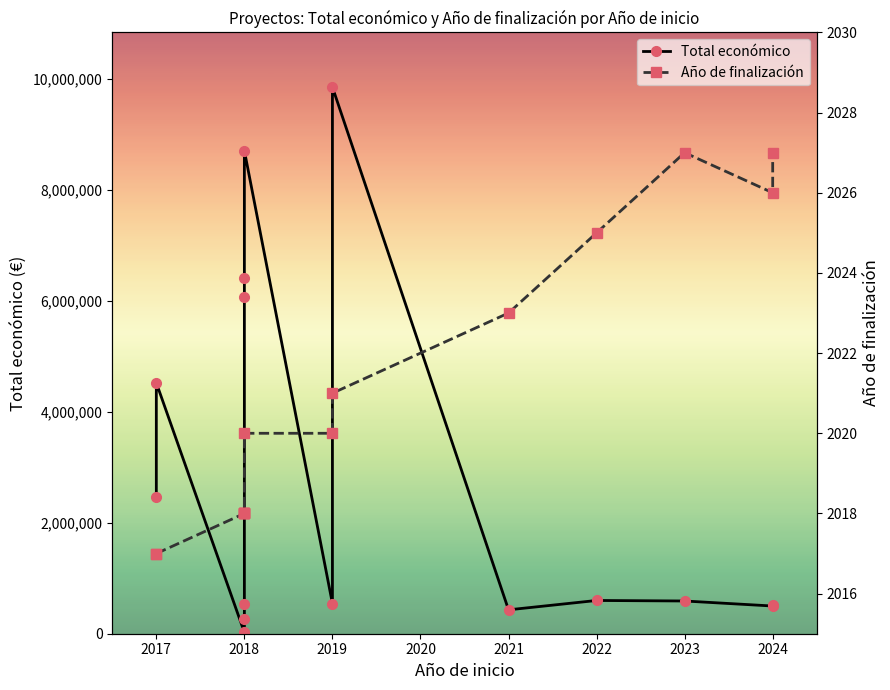

Rank the series at 2022 from highest to lowest value.

Total económico, Año de finalización